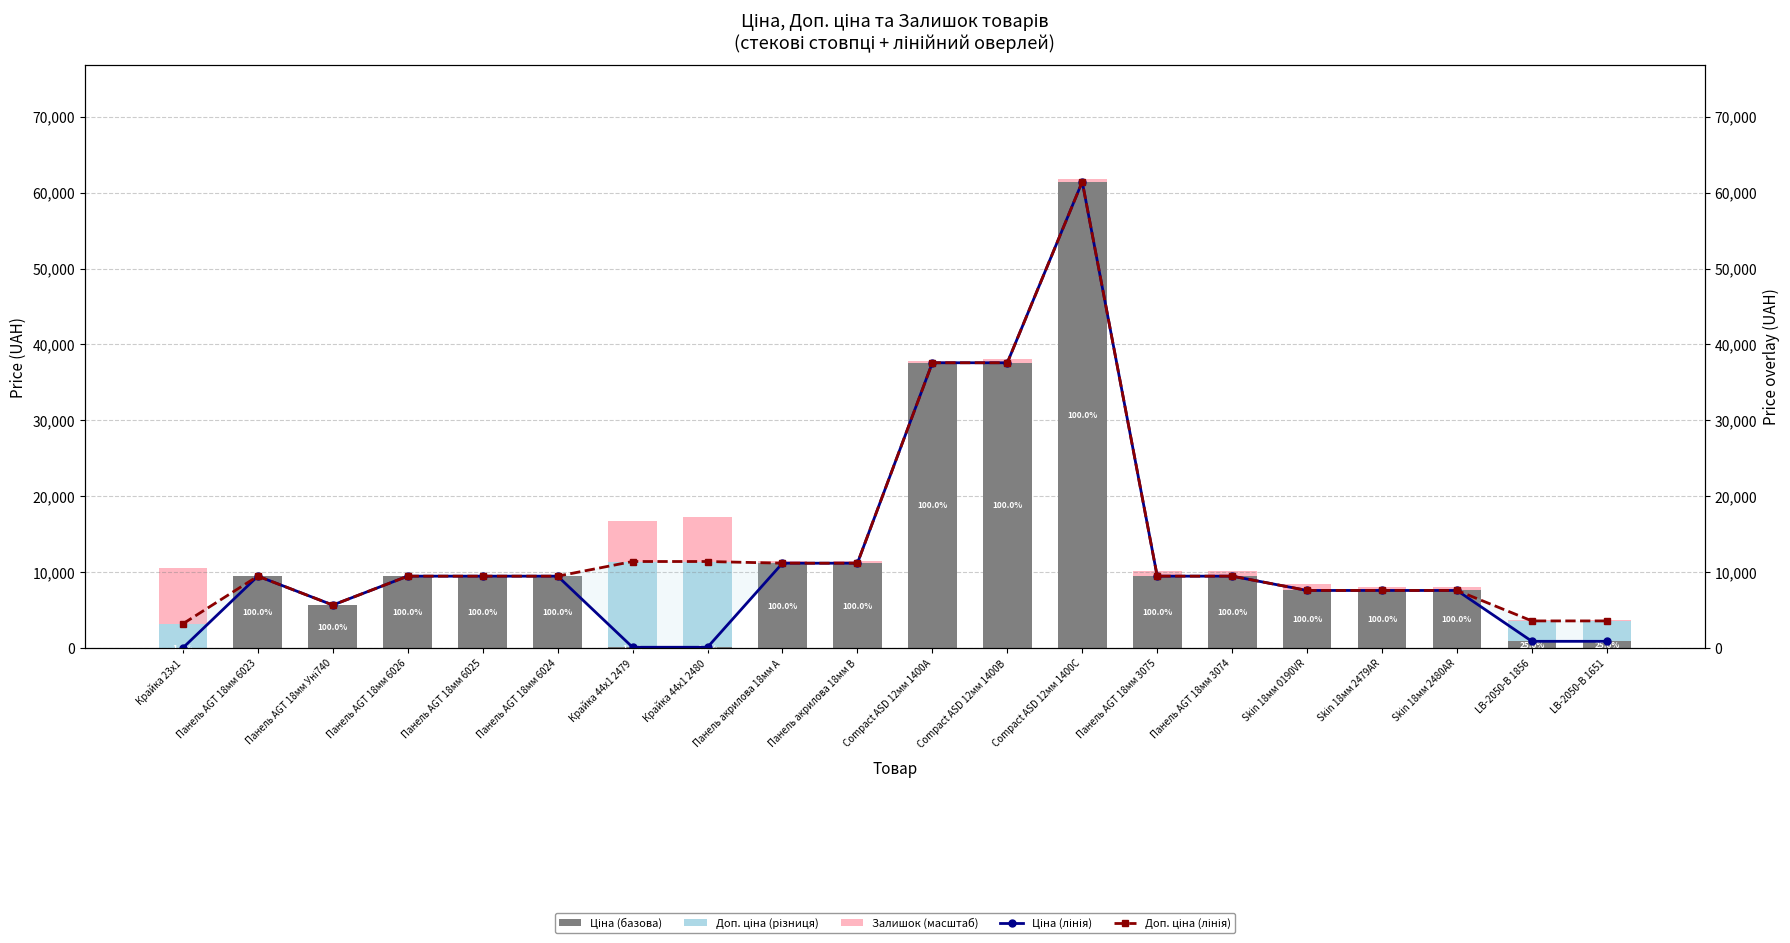

What is the sum of all Доп. ціна (різниця) values?

31140.1